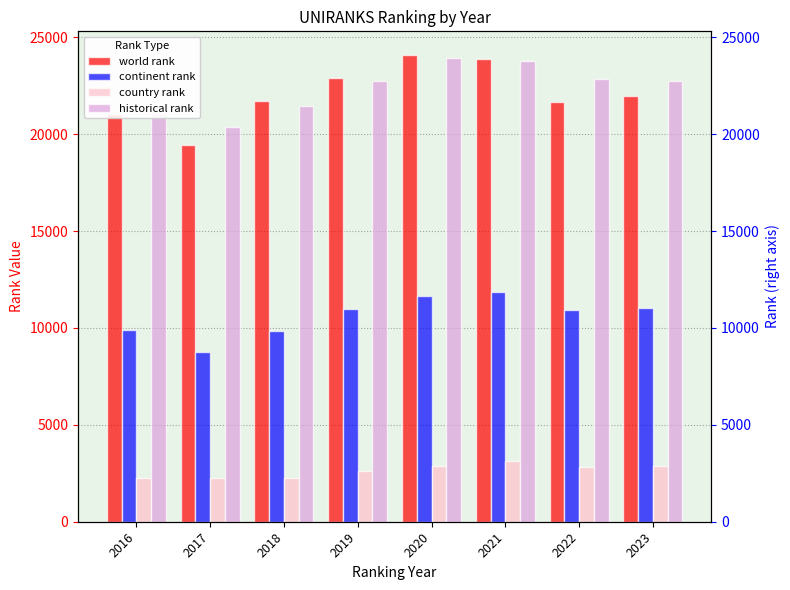

True or false: historical rank has a value of 22860.5 at 2022.

True